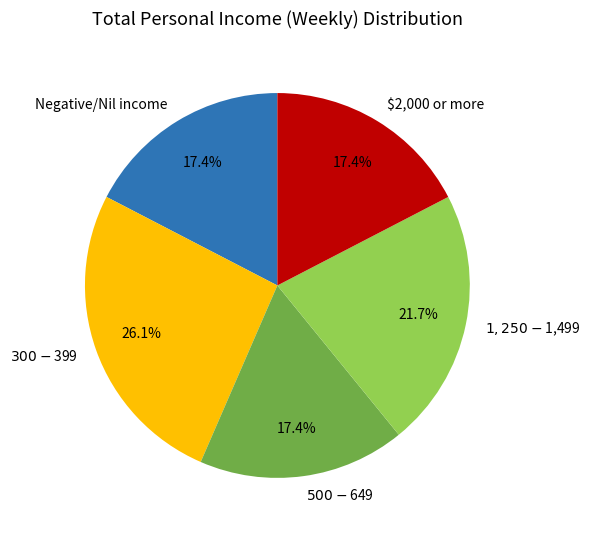

Does any single category account for the majority?

No